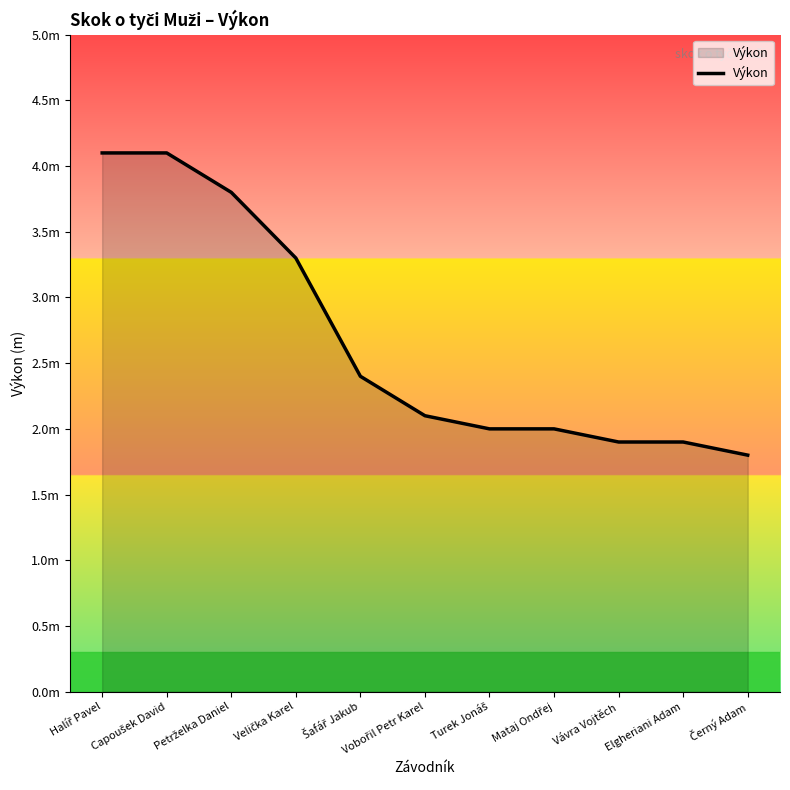

Is it true that the value at Halíř Pavel is 7.2?

False